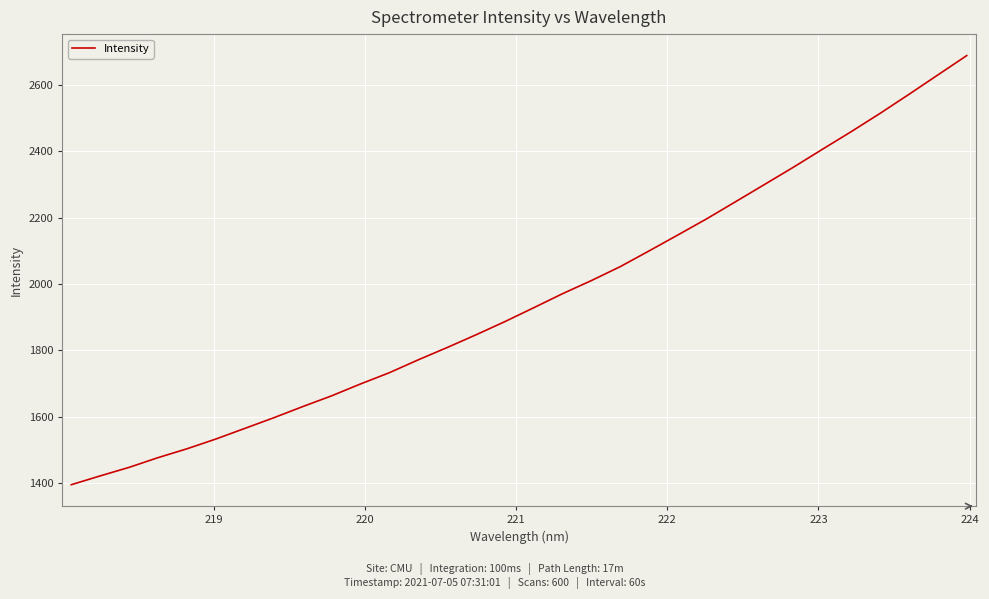

What is the smallest value displayed?

1394.9